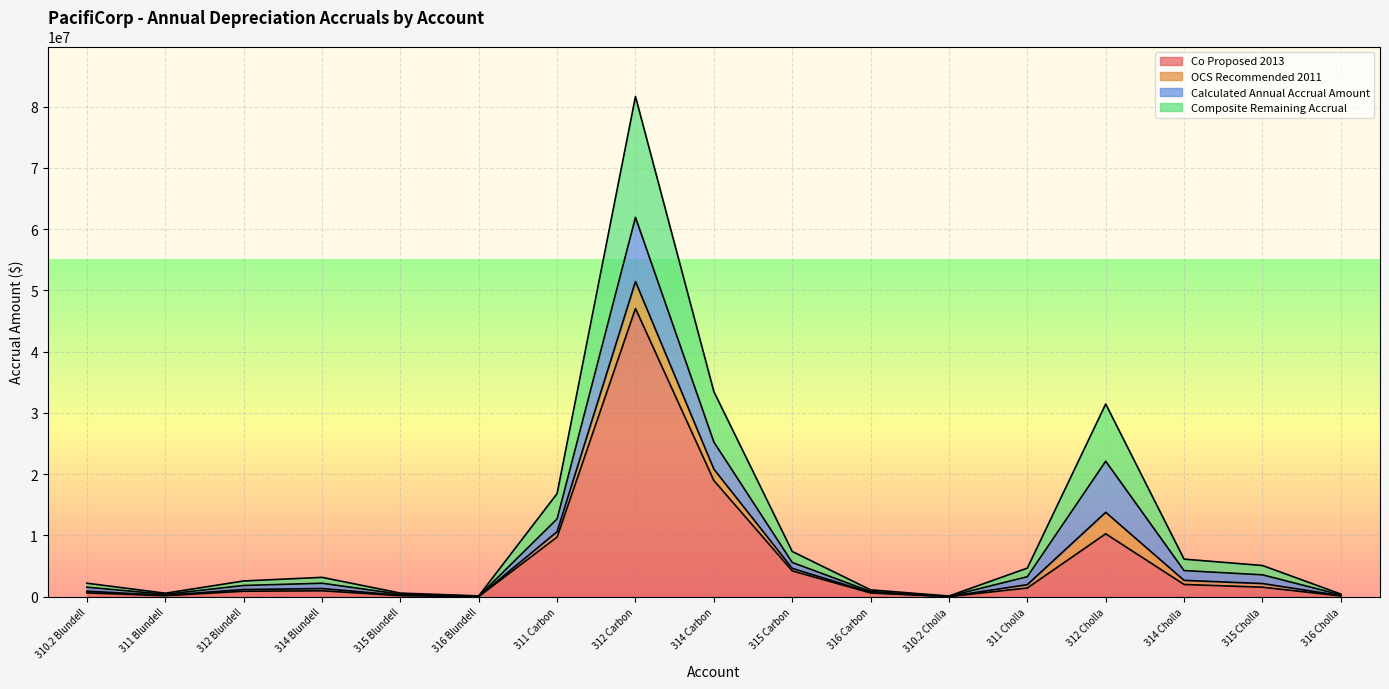

List the labels in order of Composite Remaining Accrual value, smallest first.

310.2 Cholla, 316 Blundell, 316 Cholla, 311 Blundell, 315 Blundell, 316 Carbon, 310.2 Blundell, 312 Blundell, 314 Blundell, 311 Cholla, 315 Cholla, 314 Cholla, 315 Carbon, 311 Carbon, 312 Cholla, 314 Carbon, 312 Carbon